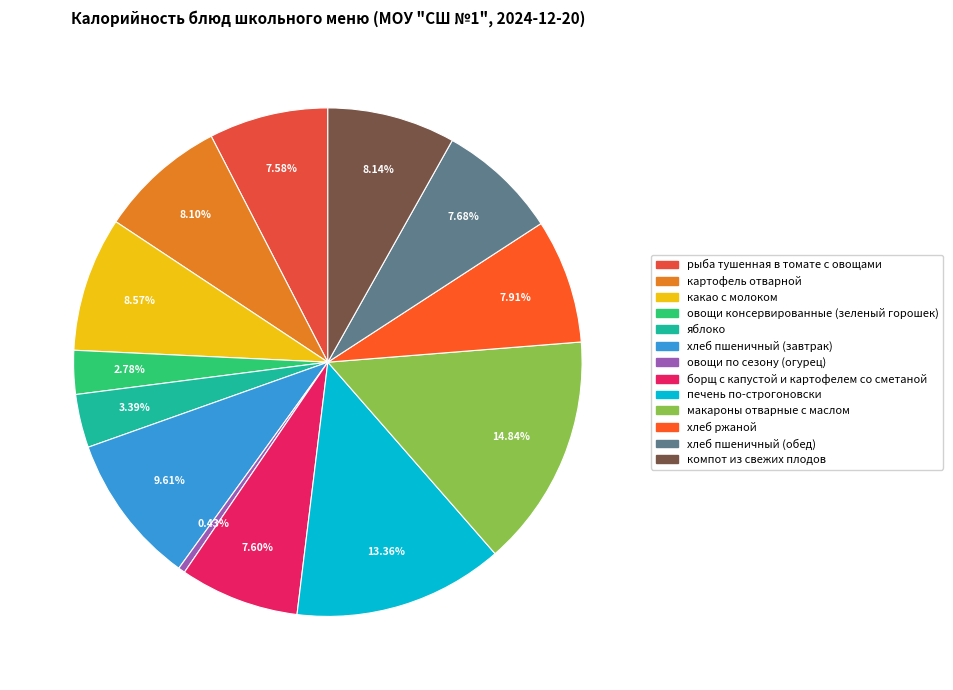

Do макароны отварные с маслом and борщ с капустой и картофелем со сметаной together represent more than half of the pie?

No